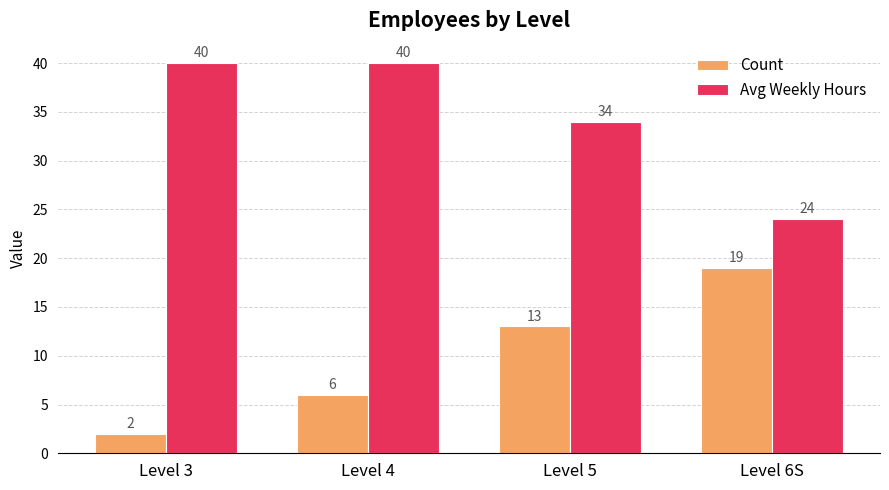

What is the label of the 1st bar from the right?

Level 6S